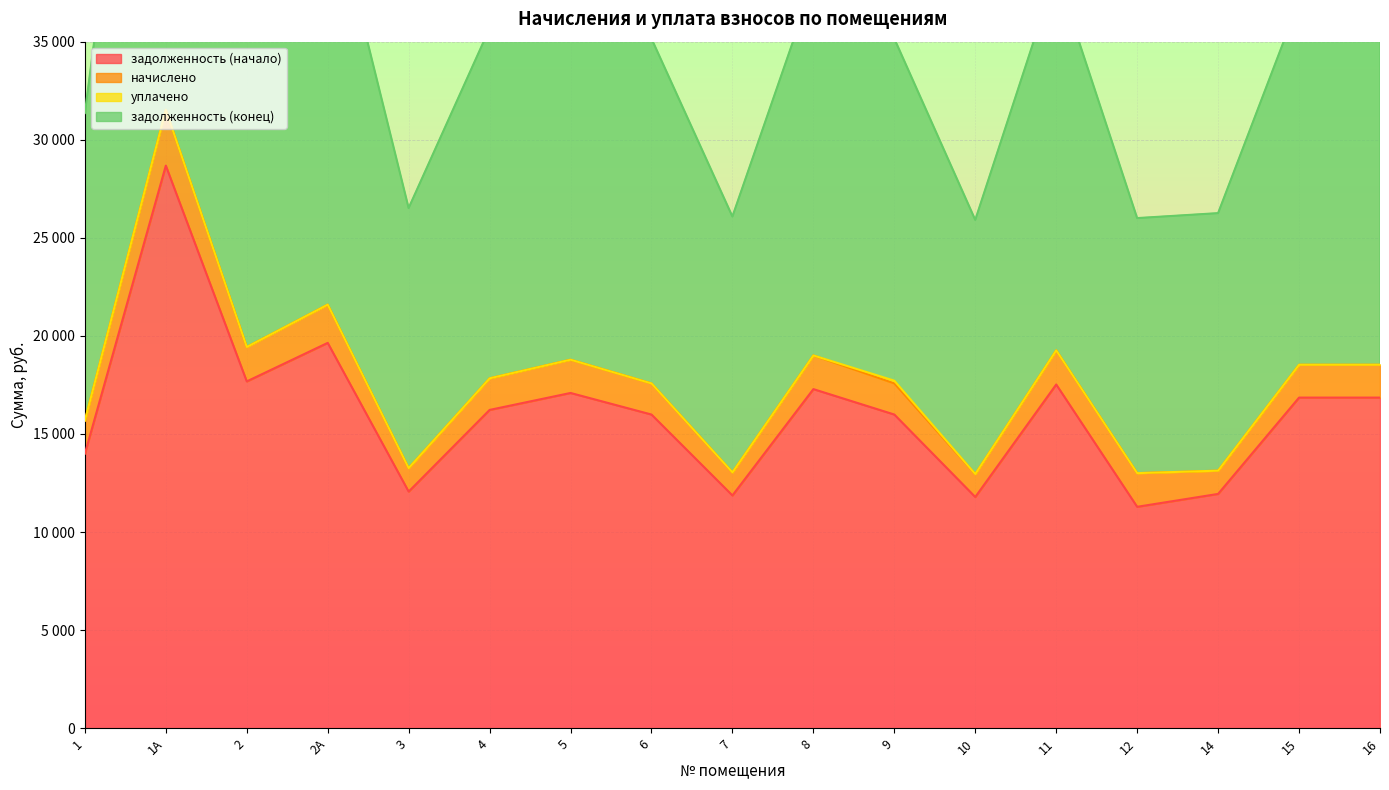

At which category does задолженность (конец) reach its first local peak?

1А